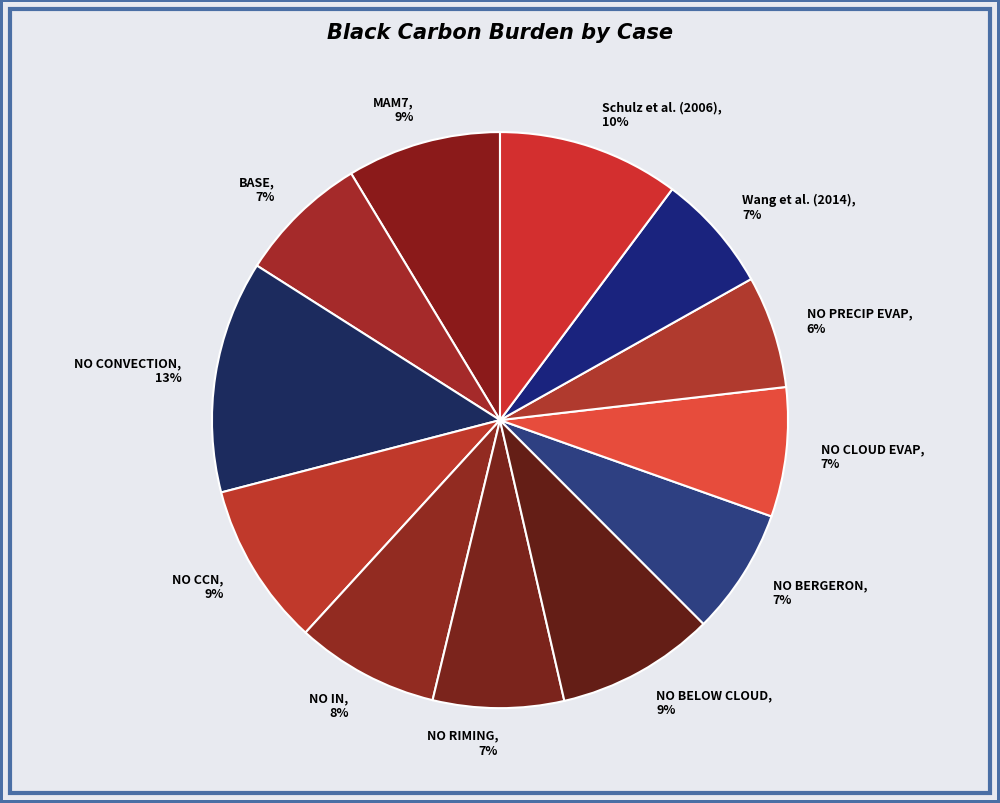

Which category has the biggest portion of the pie?

NO CONVECTION